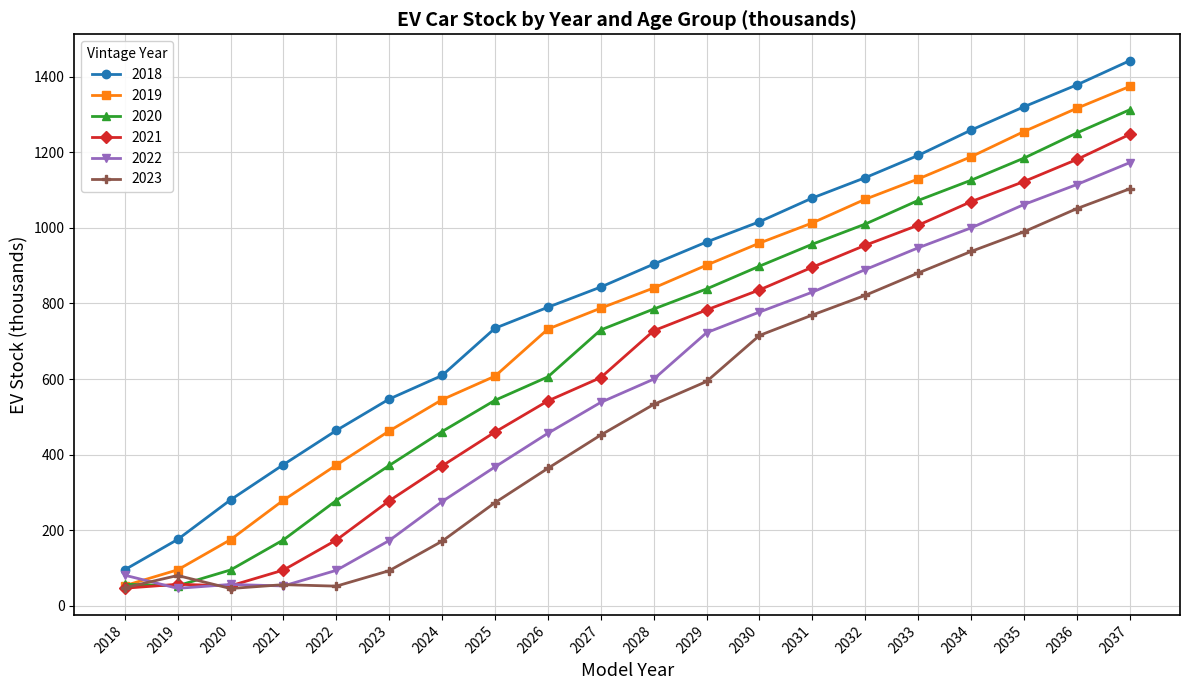

Does the chart display data point markers on the line(s)?

Yes